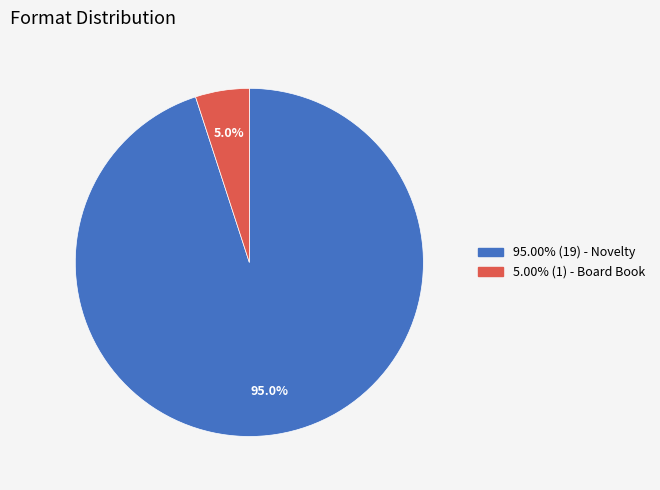

Do 5.00% (1) - Board Book and 95.00% (19) - Novelty together represent more than half of the pie?

Yes